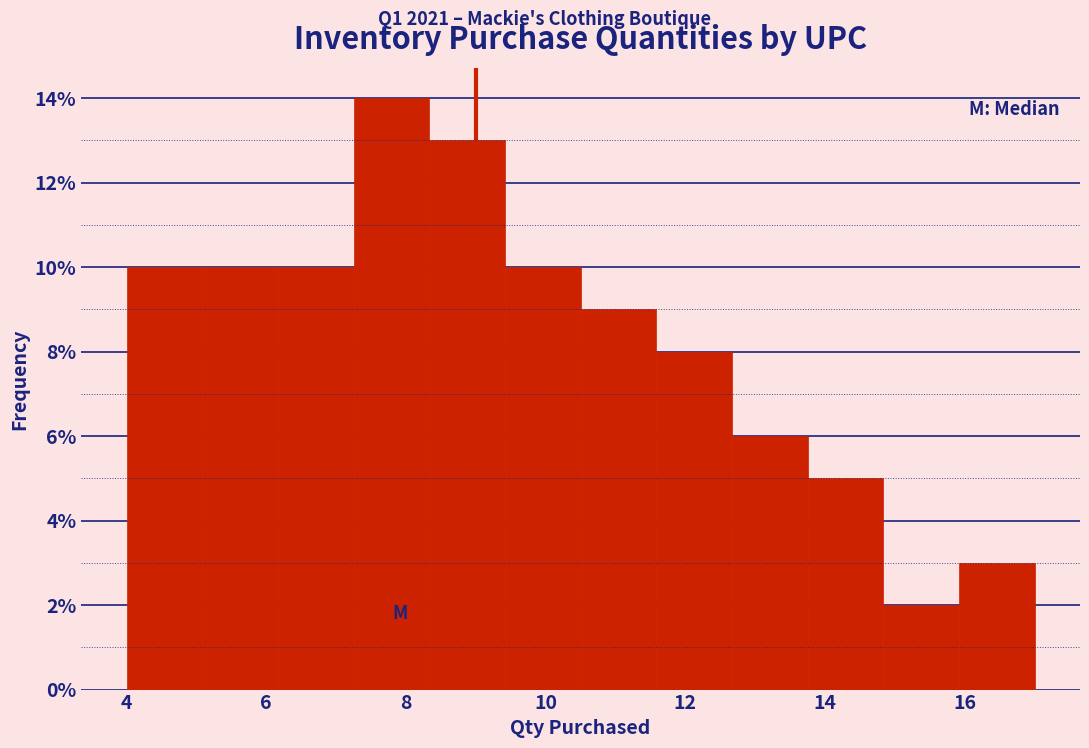

Reading left to right, transcribe this chart: for each bar, give the range it covers on the x-axis and its height. Neither the bar edges nor the heights are printed on the chart, so give them approximately, as read against the axes.

4.0 to 5.0: 10
5.0 to 6.2: 10
6.2 to 7.2: 10
7.2 to 8.4: 14
8.4 to 9.4: 13
9.4 to 10.6: 10
10.6 to 11.6: 9
11.6 to 12.6: 8
12.6 to 13.8: 6
13.8 to 14.8: 5
14.8 to 16.0: 2
16.0 to 17.0: 3